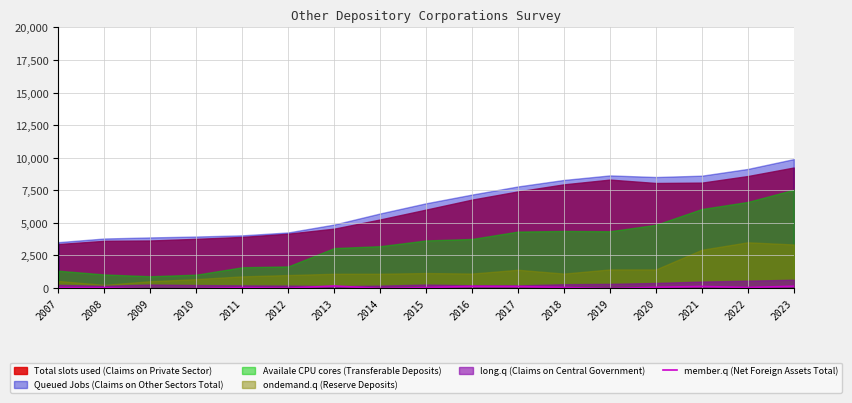

Approximately how many times larger is the value at 2007 compared to 2018?

0.6